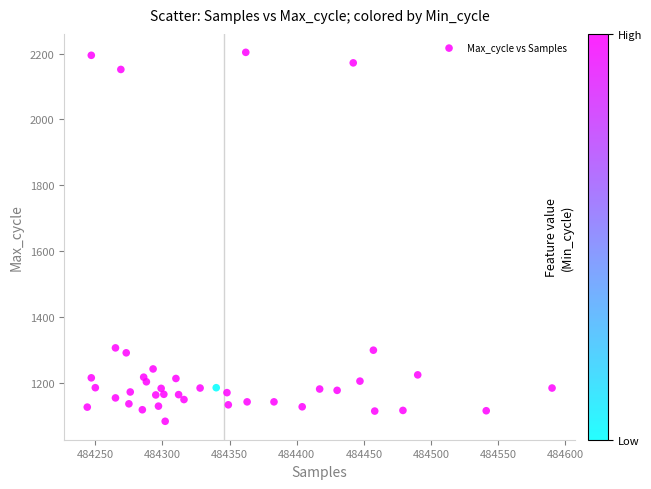

What is the range of X values (max minus min)?

346